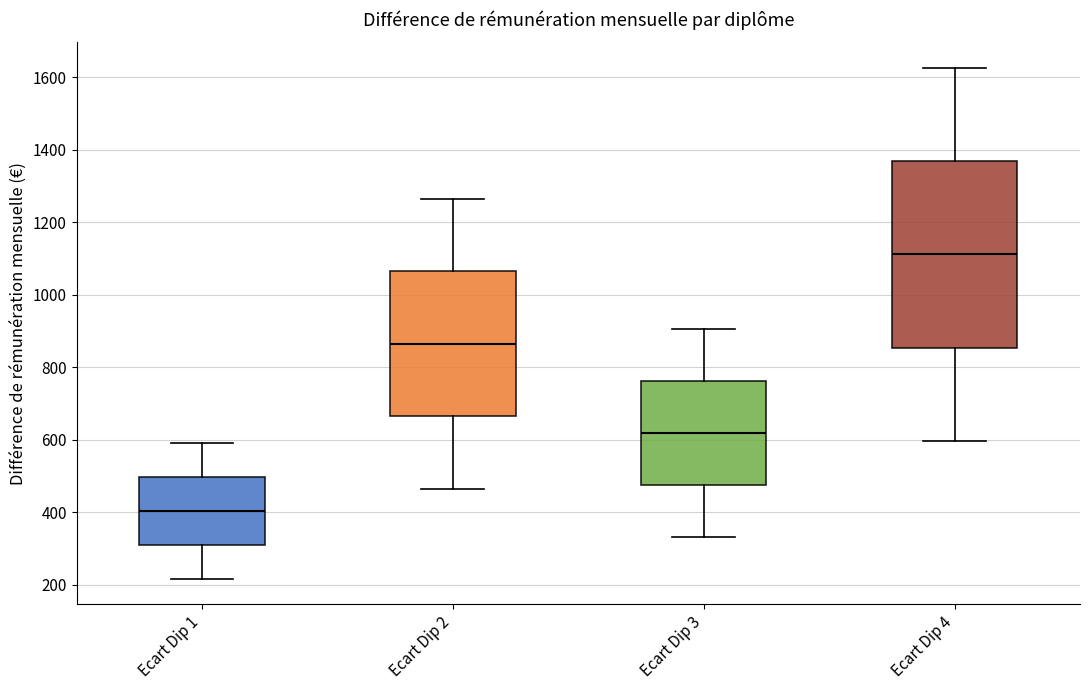

Reading left to right, transcribe this box plot: for each box, give where its median line is, the range the box spans, and where its two whiskers end, as read against the y-axis. The values are not printed on the chart, so give them approximately, as read against the axis.

Ecart Dip 1: median 400, box 300 to 500, whiskers 220 to 580
Ecart Dip 2: median 860, box 660 to 1060, whiskers 460 to 1260
Ecart Dip 3: median 620, box 480 to 760, whiskers 340 to 900
Ecart Dip 4: median 1120, box 860 to 1360, whiskers 600 to 1620